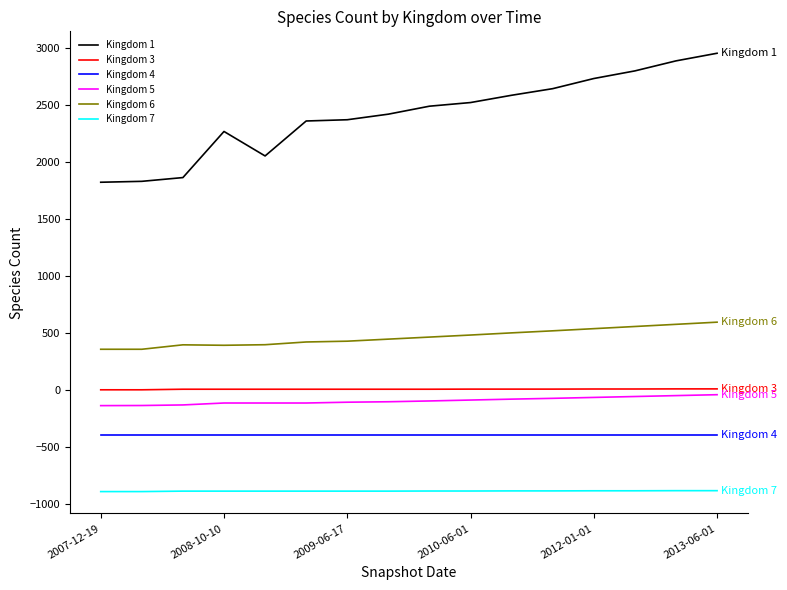

What is the smallest value displayed?

-894